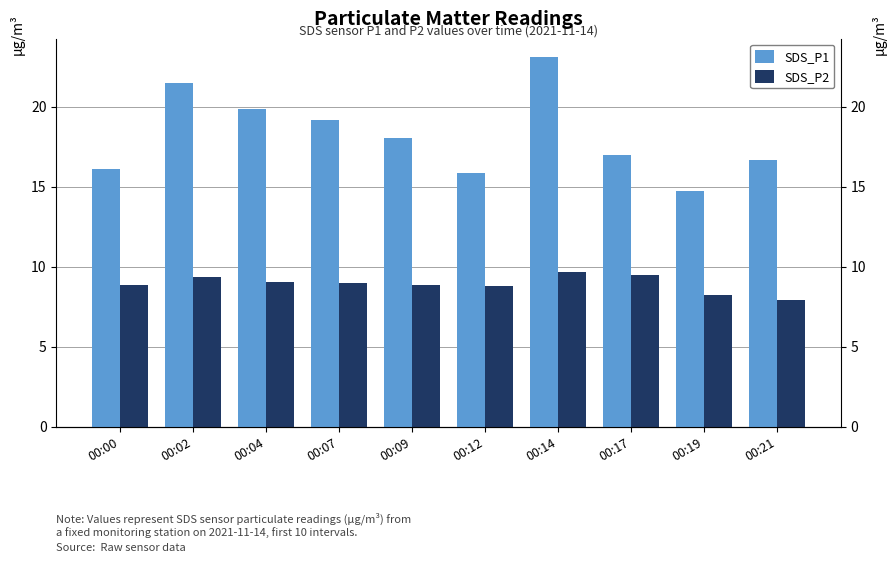

Rank the categories by SDS_P2 value from highest to lowest.

00:14, 00:17, 00:02, 00:04, 00:07, 00:00, 00:09, 00:12, 00:19, 00:21